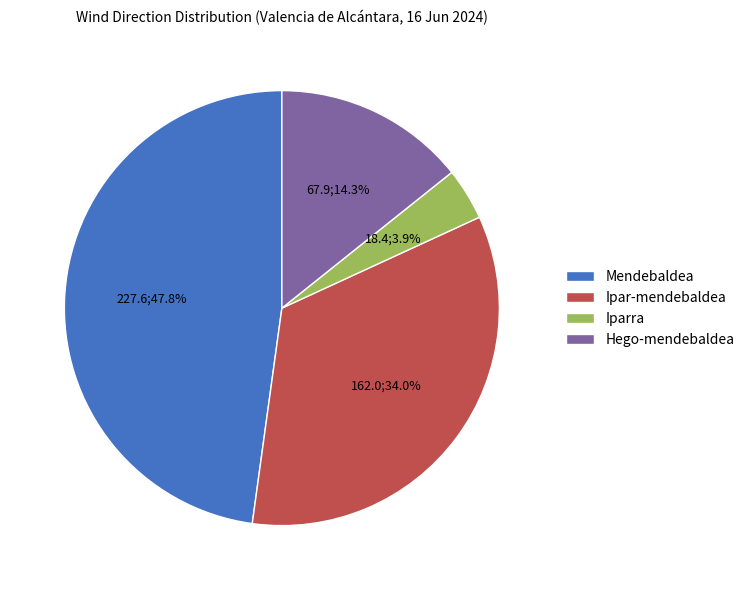

Which category has the biggest portion of the pie?

Mendebaldea